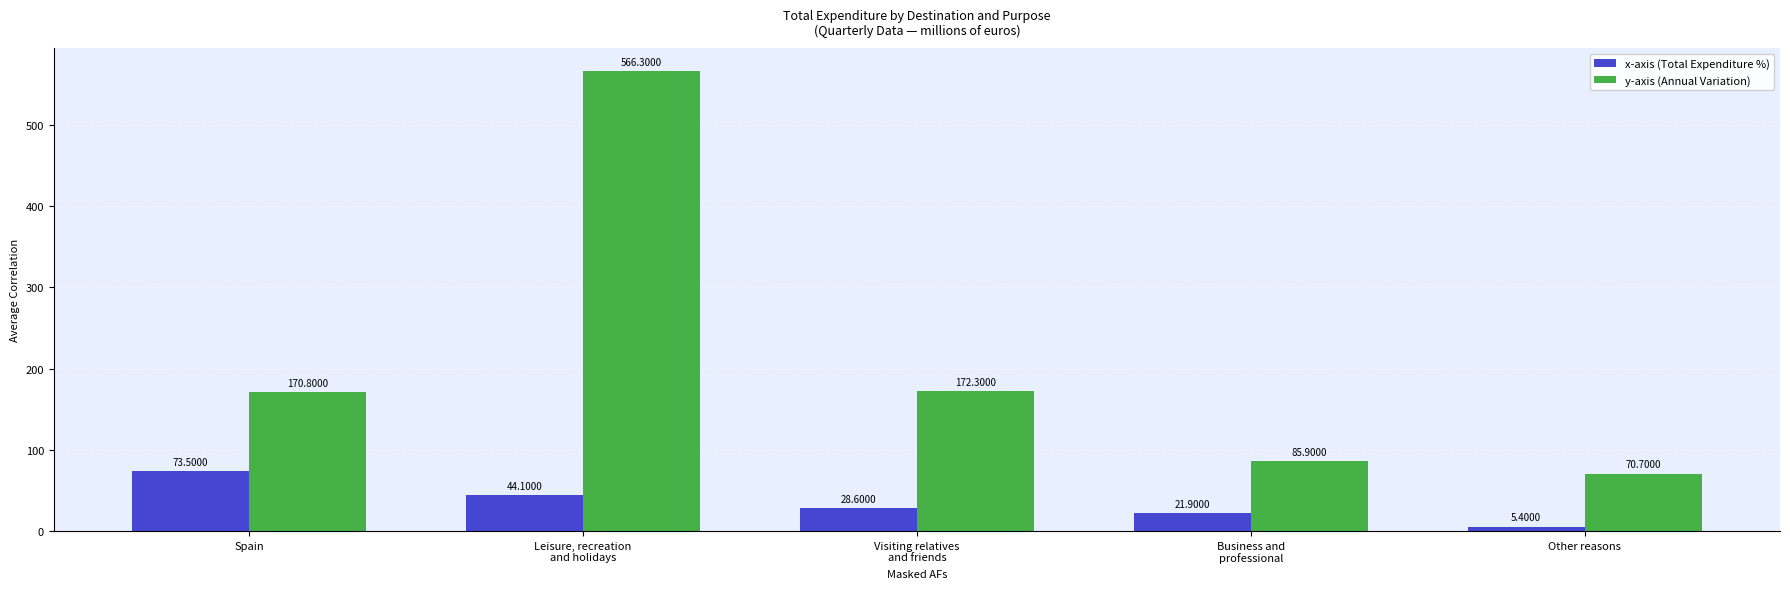

Which series has the largest total across all categories?

y-axis (Annual Variation)